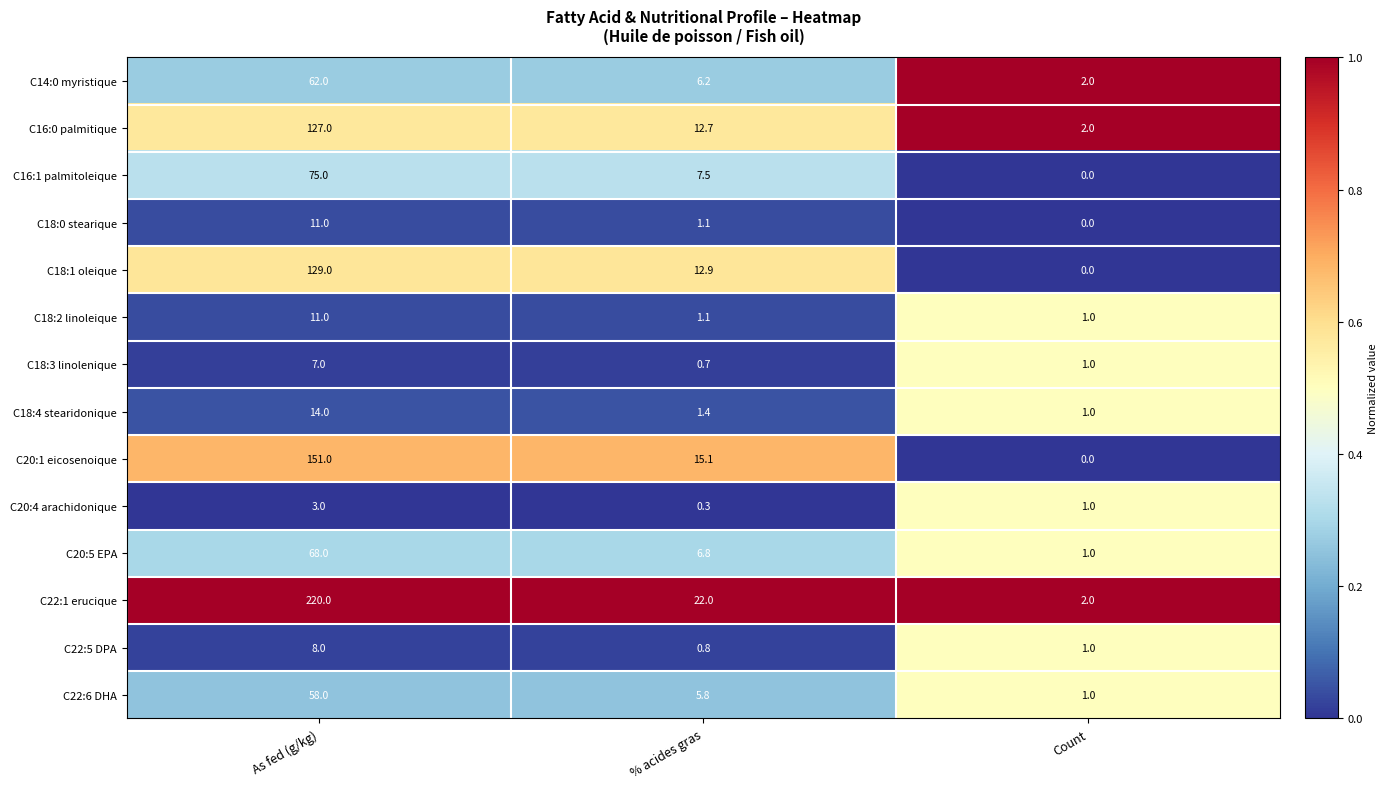

Count the number of categories in the chart.

3